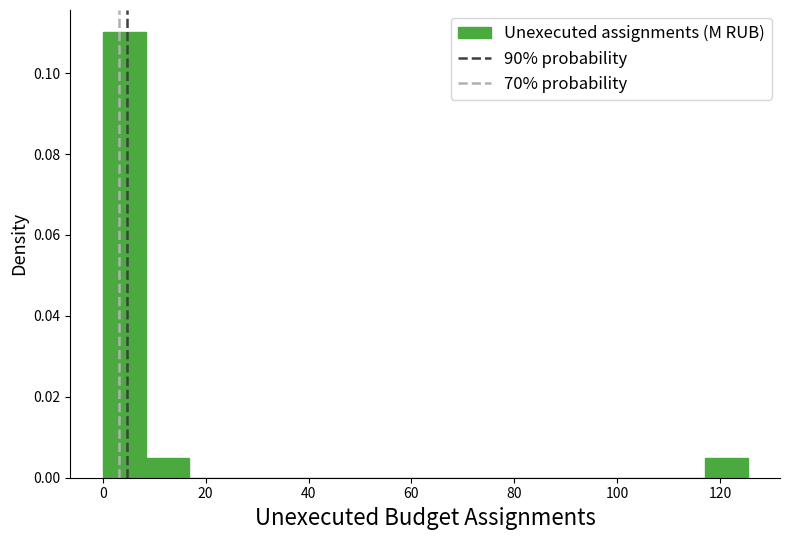

Reading left to right, transcribe this chart: for each bar, give the range it covers on the x-axis and its height. Neither the bar edges nor the heights are printed on the chart, so give them approximately, as read against the axes.

0 to 8: 0.110
8 to 16: 0.004
16 to 26: 0
26 to 34: 0
34 to 42: 0
42 to 50: 0
50 to 58: 0
58 to 66: 0
66 to 76: 0
76 to 84: 0
84 to 92: 0
92 to 100: 0
100 to 108: 0
108 to 116: 0
116 to 126: 0.004